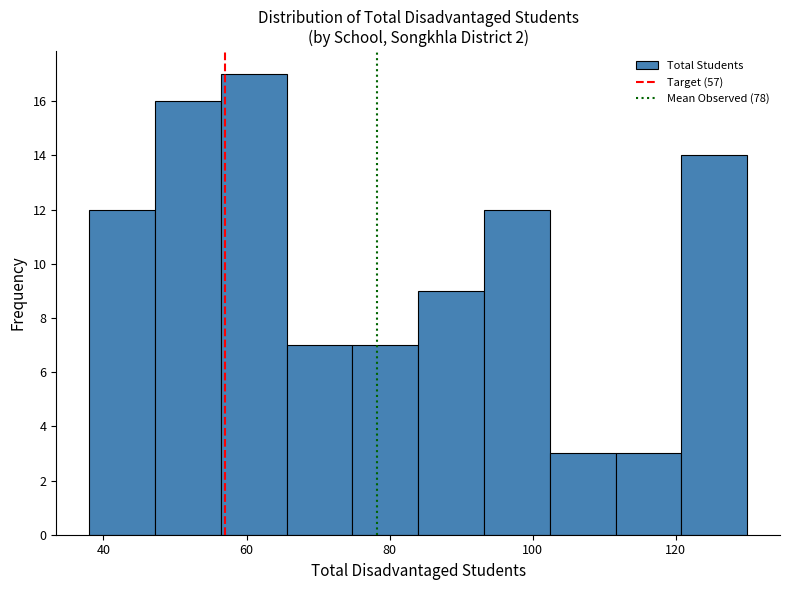

Over which range of the x-axis is the bar tallest?

56.4 to 65.6